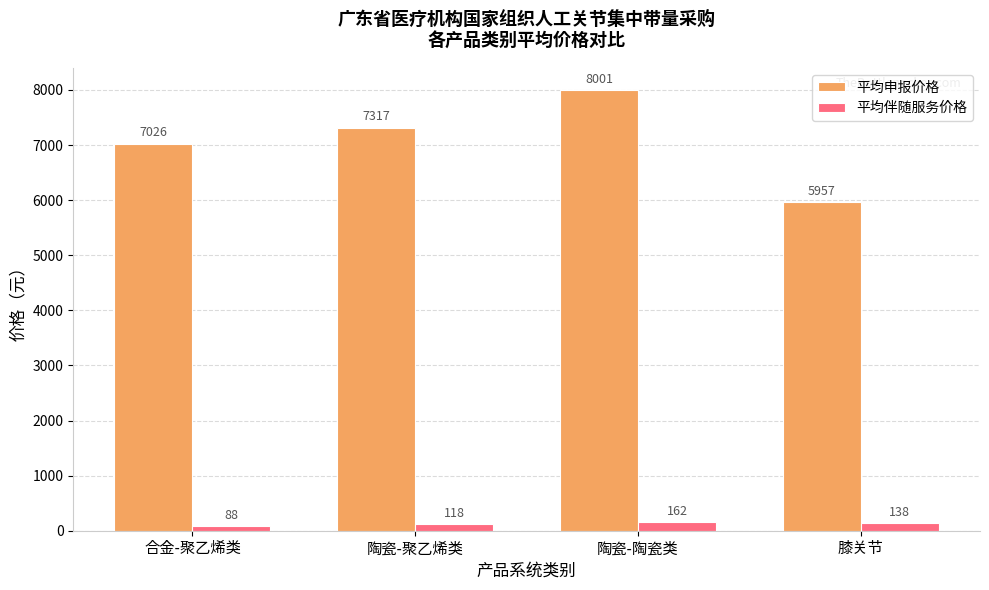

Are the bars grouped side by side (vs. stacked)?

Yes